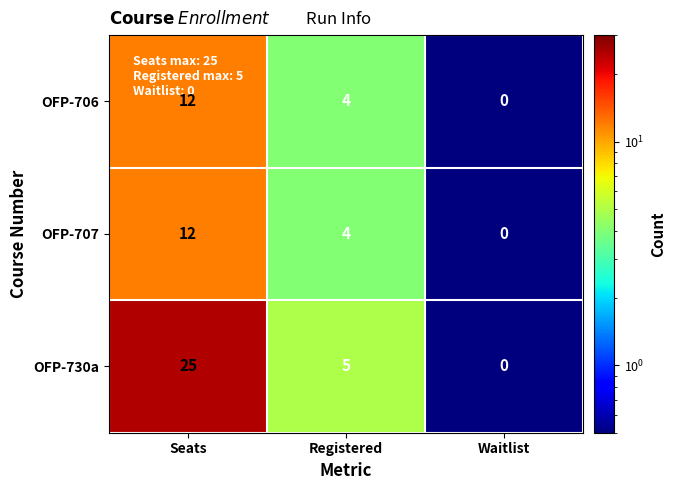

Which label corresponds to the smallest value in the chart?

Waitlist